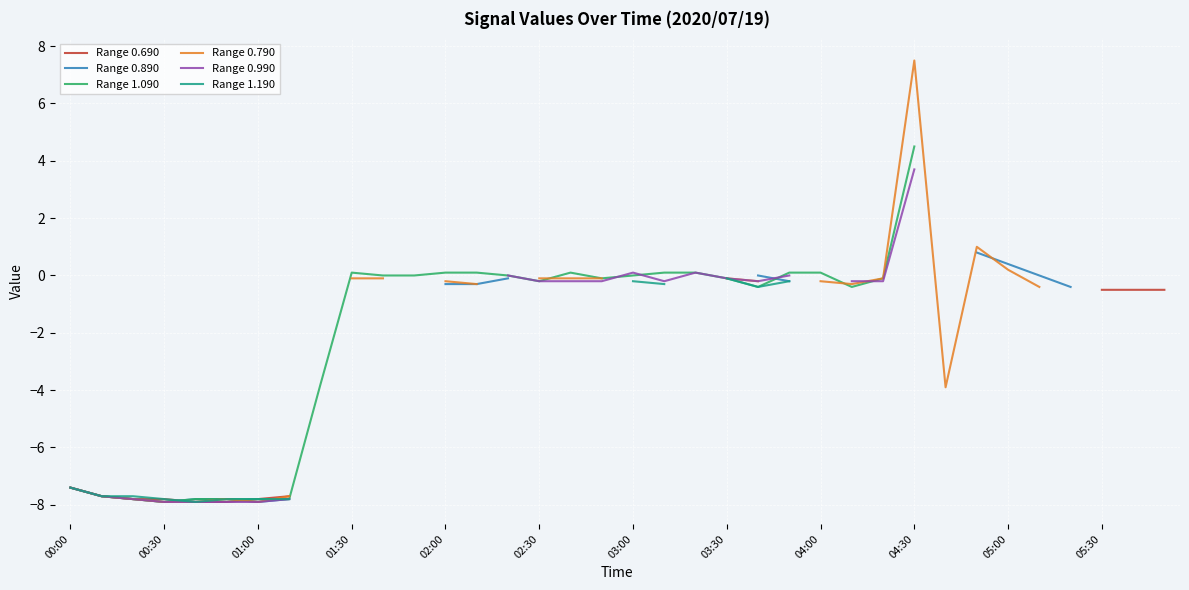

True or false: Range 1.190 has more than 2 points higher than both neighbors.

False